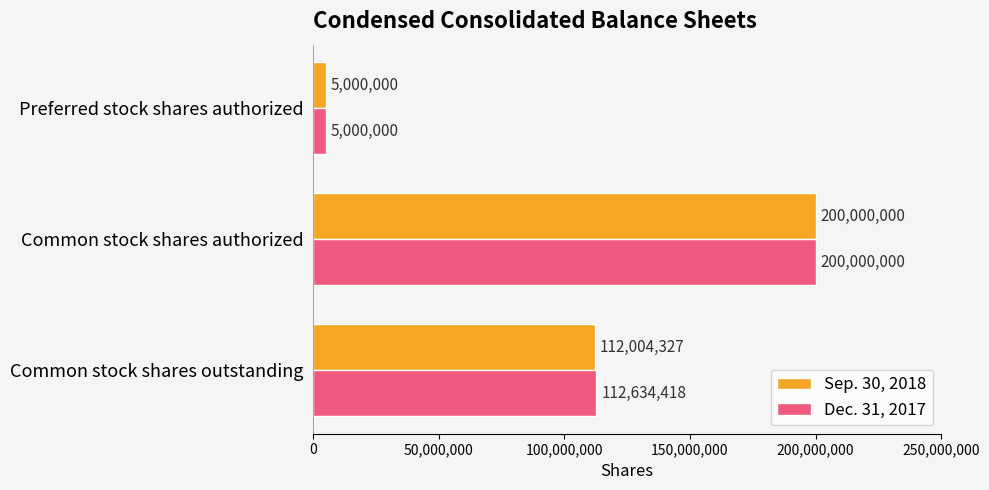

Rank the categories by Sep. 30, 2018 value from lowest to highest.

Preferred stock shares authorized, Common stock shares outstanding, Common stock shares authorized